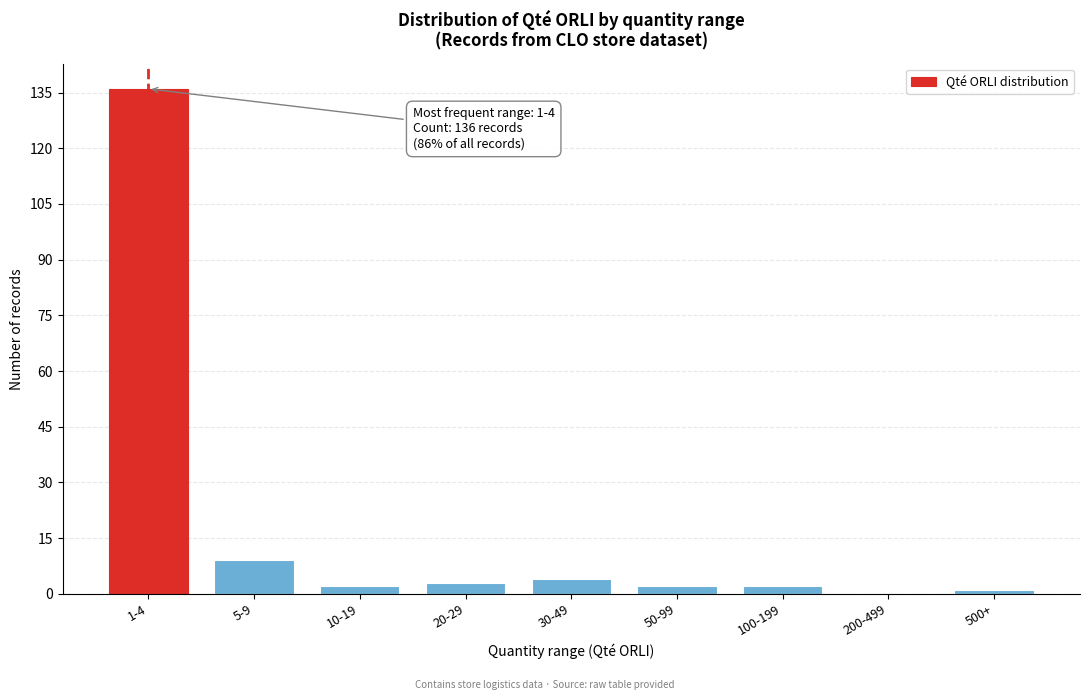

Reading left to right, transcribe all the data shown in this chart.

1-4=136	5-9=9	10-19=2	20-29=3	30-49=4	50-99=2	100-199=2	200-499=0	500+=1